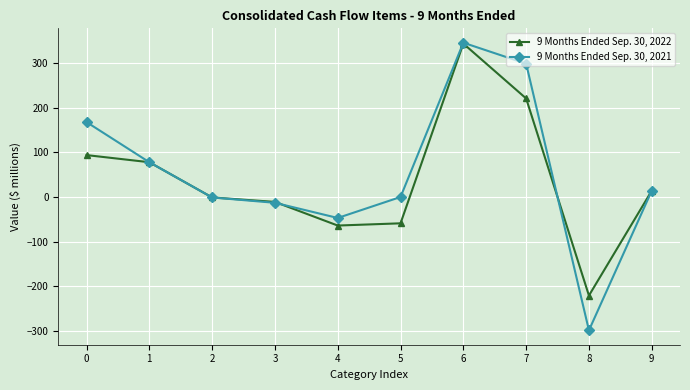

Does the chart display data point markers on the line(s)?

Yes